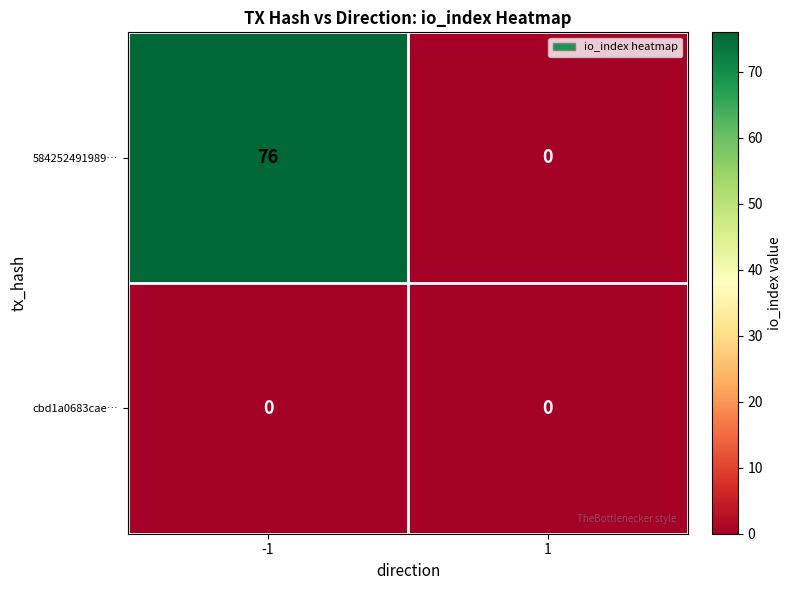

Between -1 and 1, which series saw the biggest shift?

584252491989…